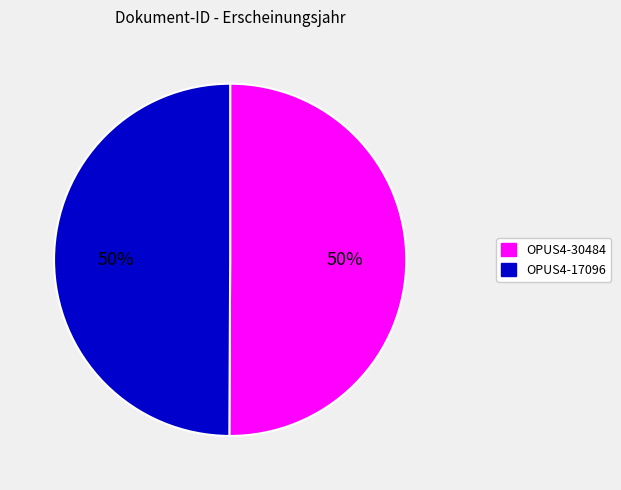

To the nearest percent, what is the combined percentage of OPUS4-17096 and OPUS4-30484?

100%